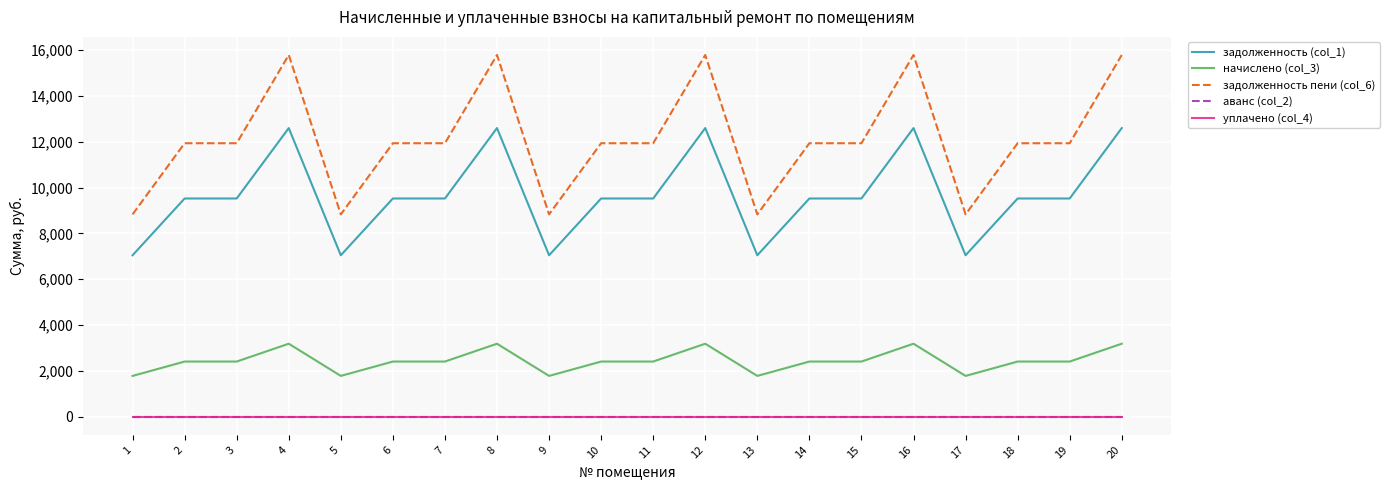

Is this an area chart (filled region under the line)?

No